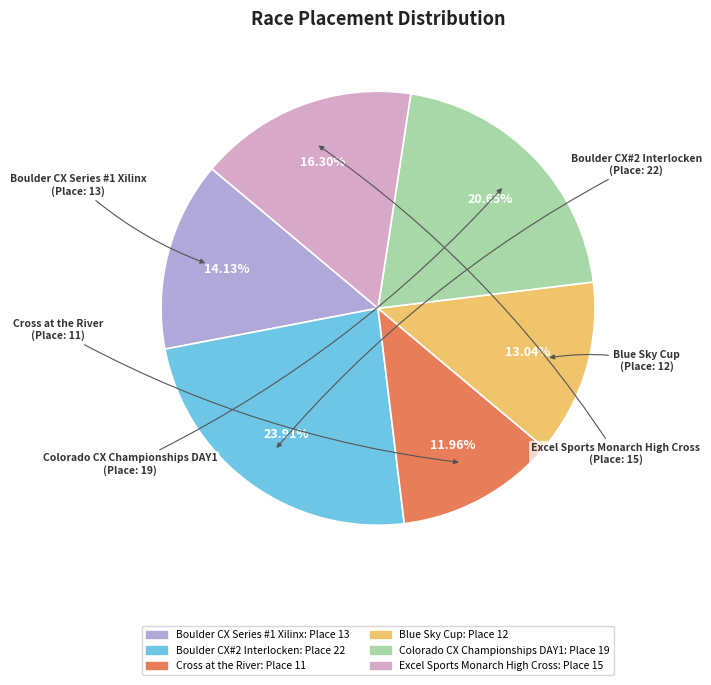

To the nearest percent, what portion does Boulder CX Series #1 Xilinx represent?

14%